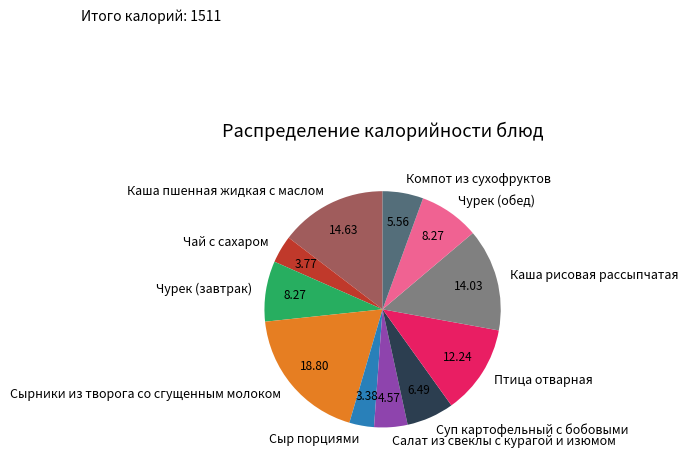

Between Птица отварная and Салат из свеклы с курагой и изюмом, which is larger?

Птица отварная